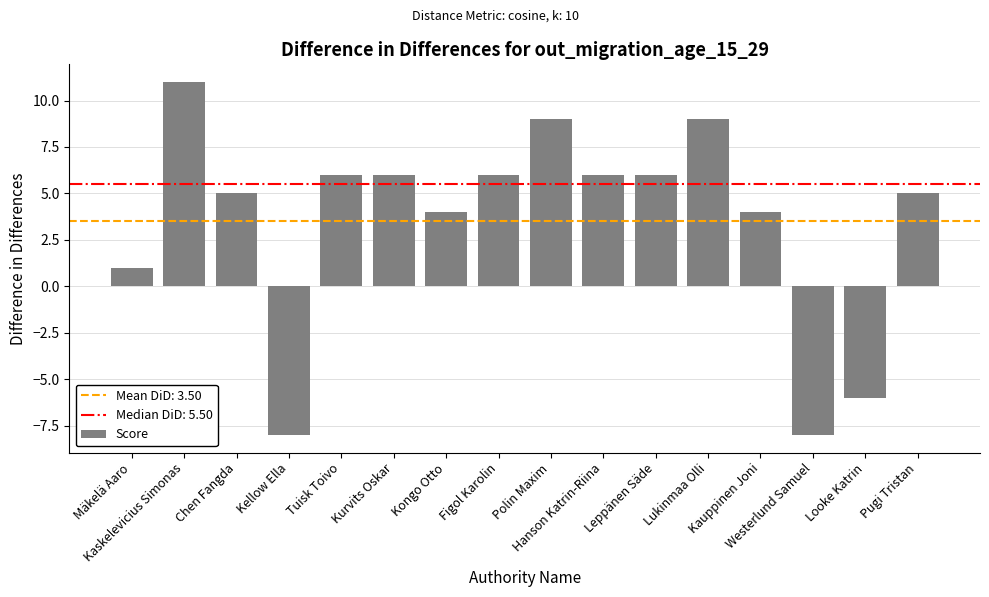

True or false: the data shows -4 at Looke Katrin.

False